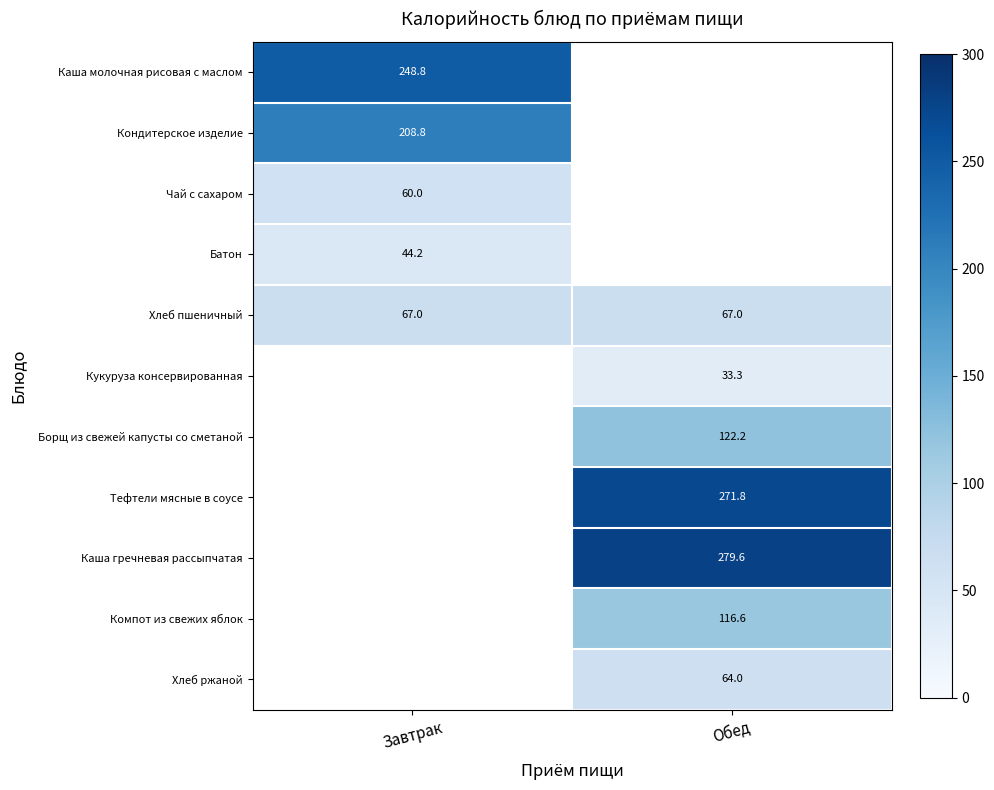

True or false: Кукуруза консервированная has a value of 33.3 at Обед.

True